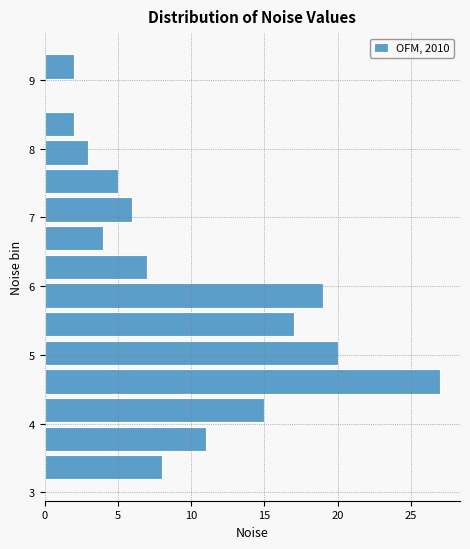

Reading bottom to top, list every bar in this chart as the range it spans on the y-axis followed by its length. Neither the bar edges nor the lengths are printed on the chart, so give them approximately, as read against the axes.

3.2 to 3.6: 8
3.6 to 4.0: 11
4.0 to 4.4: 15
4.4 to 4.8: 27
4.8 to 5.2: 20
5.2 to 5.7: 17
5.7 to 6.1: 19
6.1 to 6.5: 7
6.5 to 6.9: 4
6.9 to 7.3: 6
7.3 to 7.7: 5
7.7 to 8.2: 3
8.2 to 8.6: 2
8.6 to 9.0: 0
9.0 to 9.4: 2